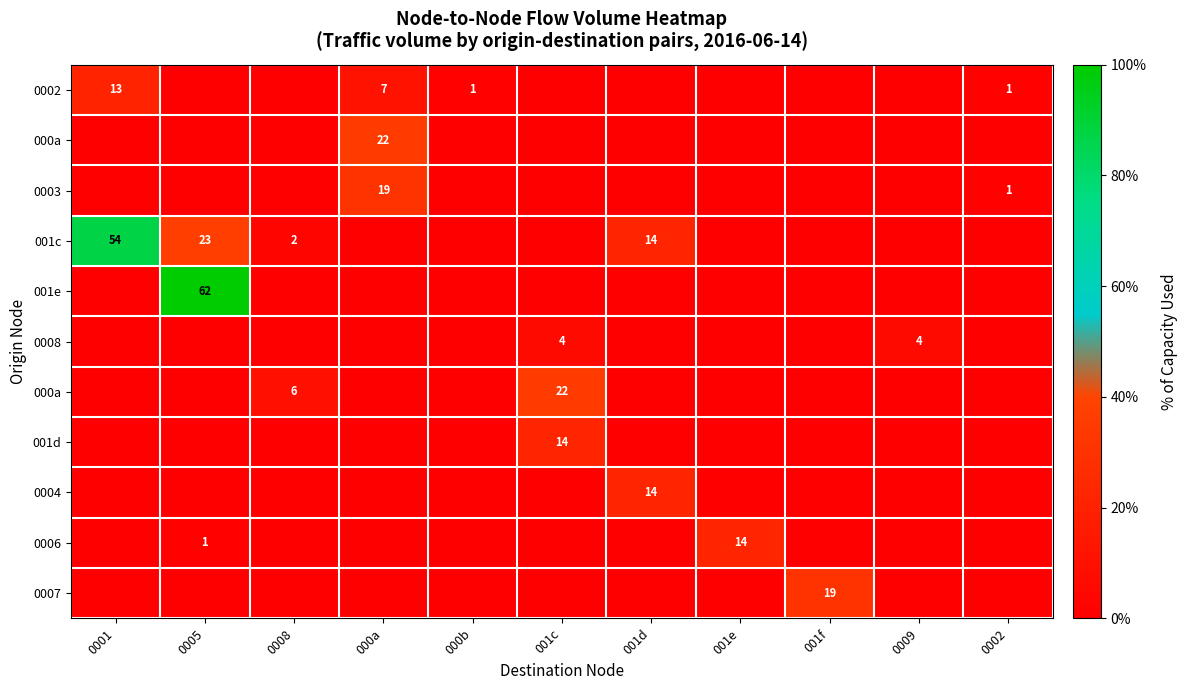

At how many categories does at least one series exceed 33?

4